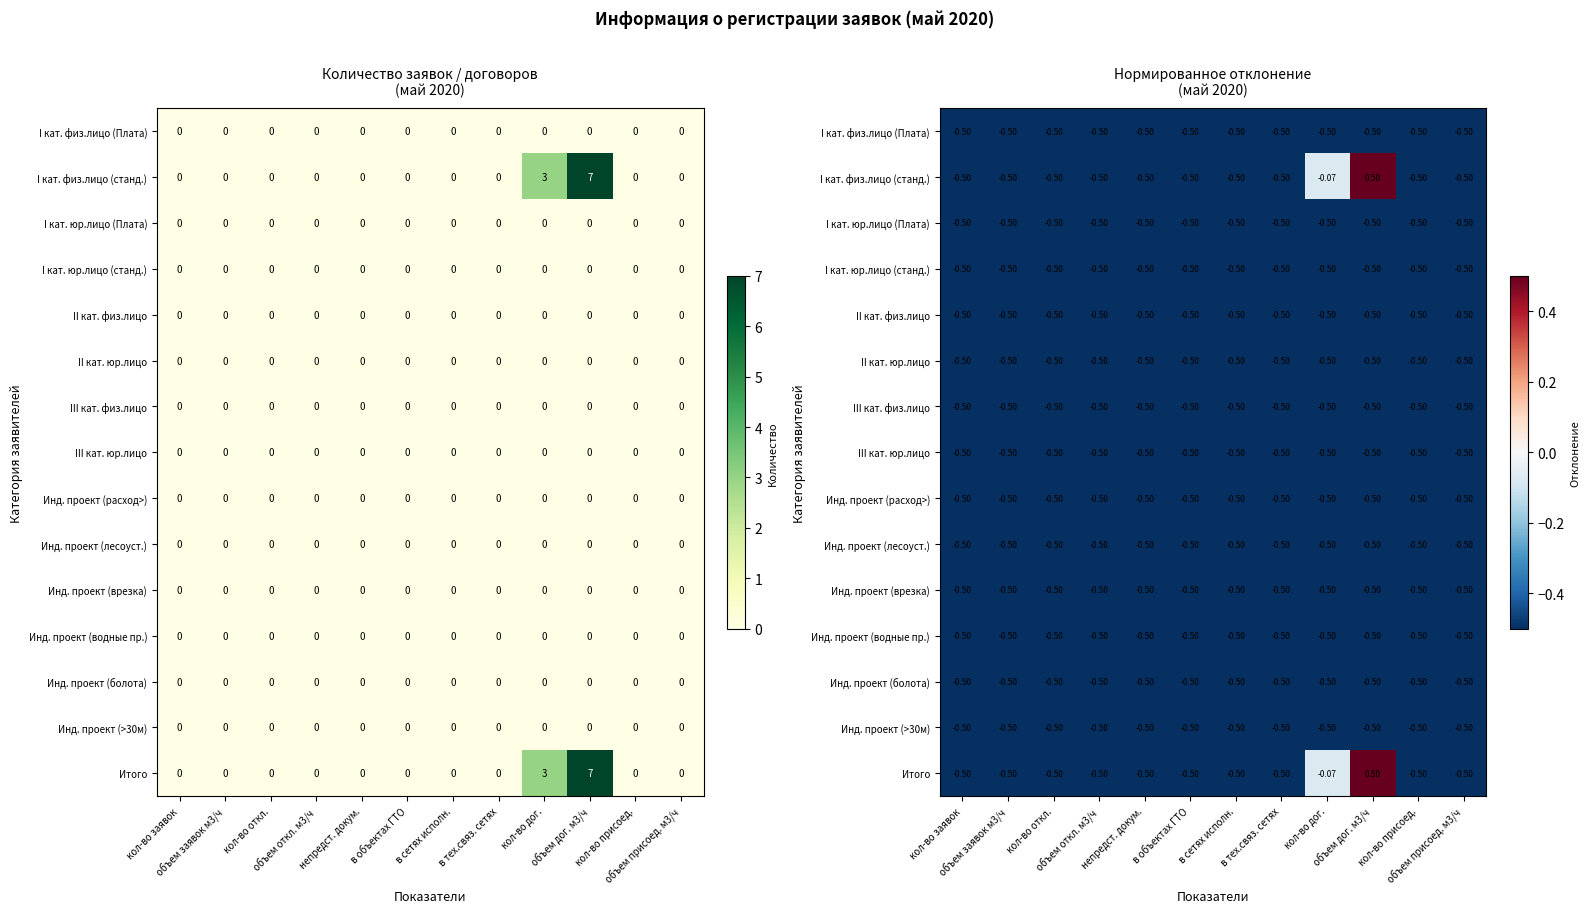

How many data points in Итого are above 0?

1